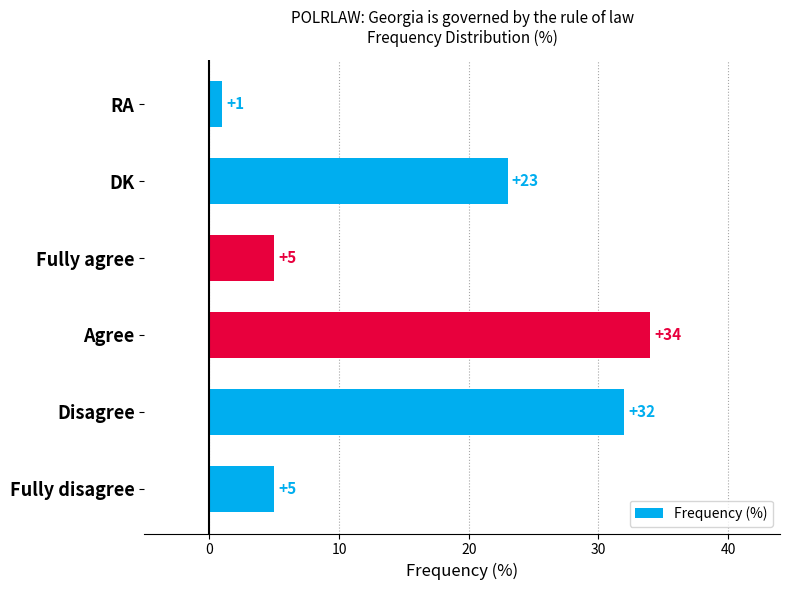

Between Disagree and DK, which is larger?

Disagree